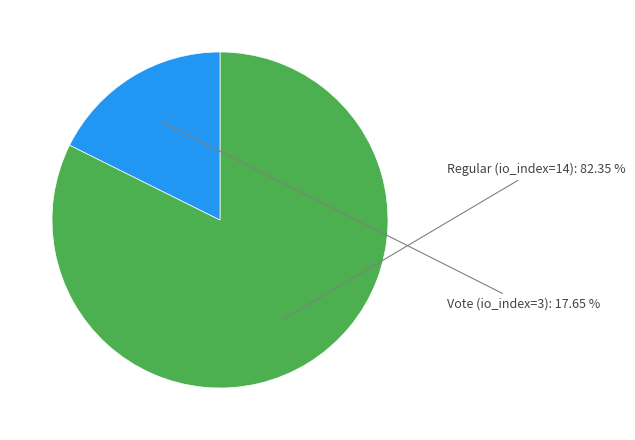

Count the number of slices in the pie.

2